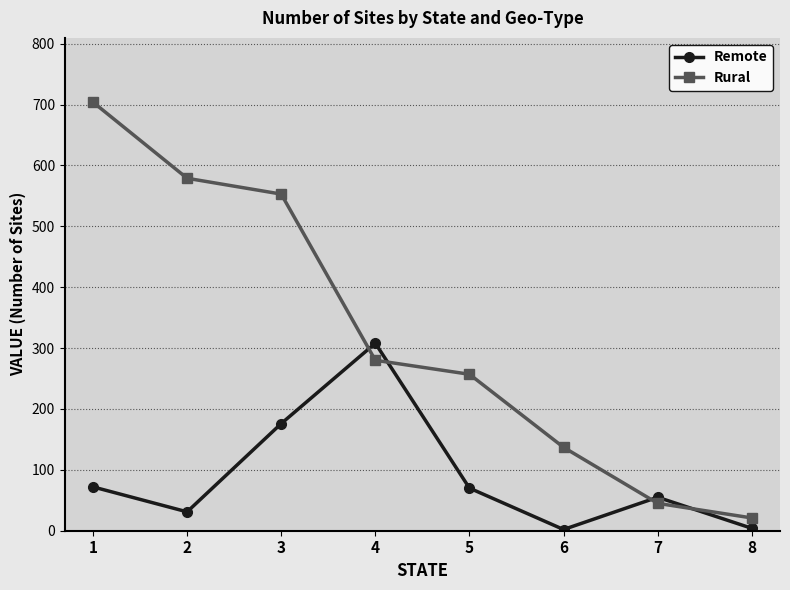

Between which two adjacent categories do Remote and Rural first intersect?

3 and 4